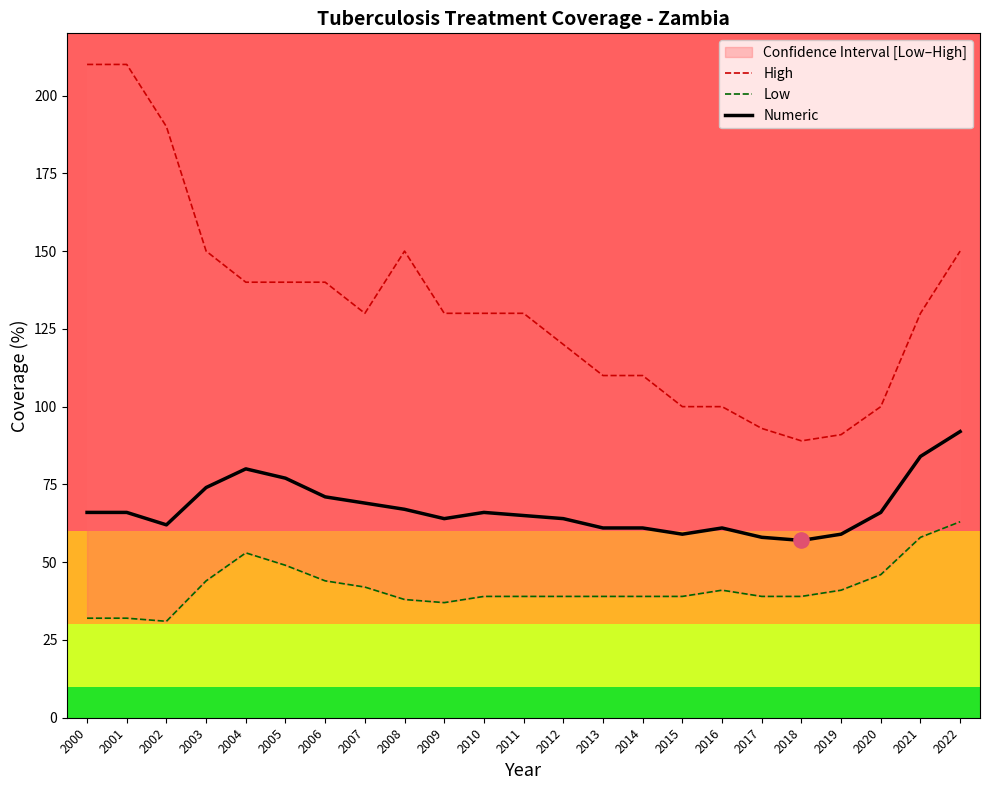

What is the total value across all series at 2002?

283